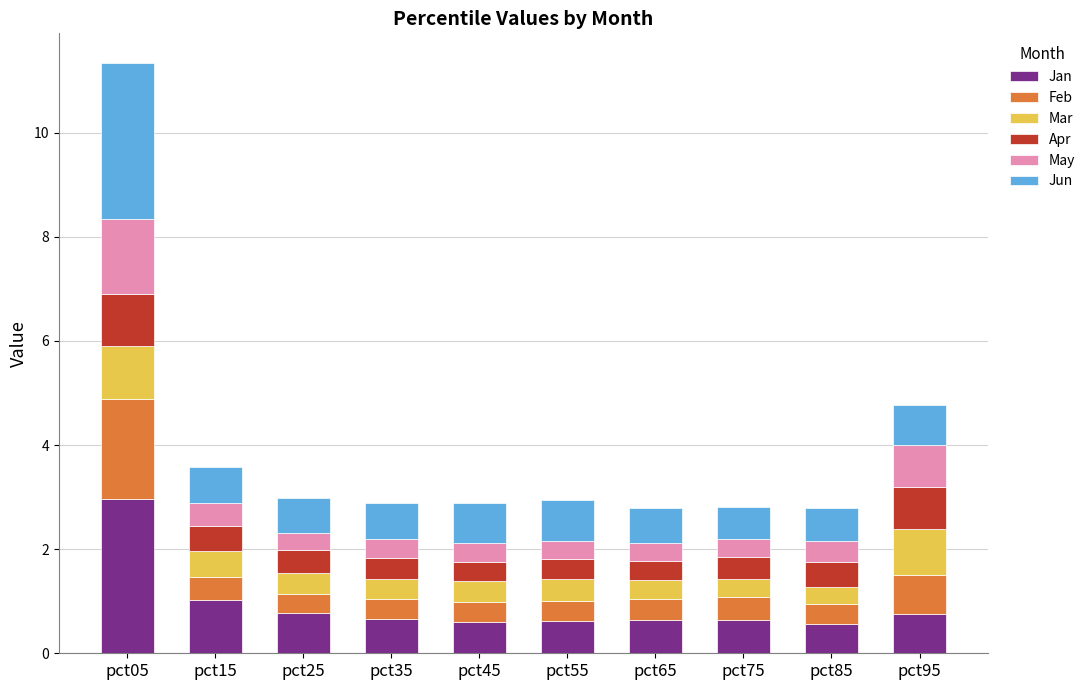

What is the lowest value of the Jan series?

0.6